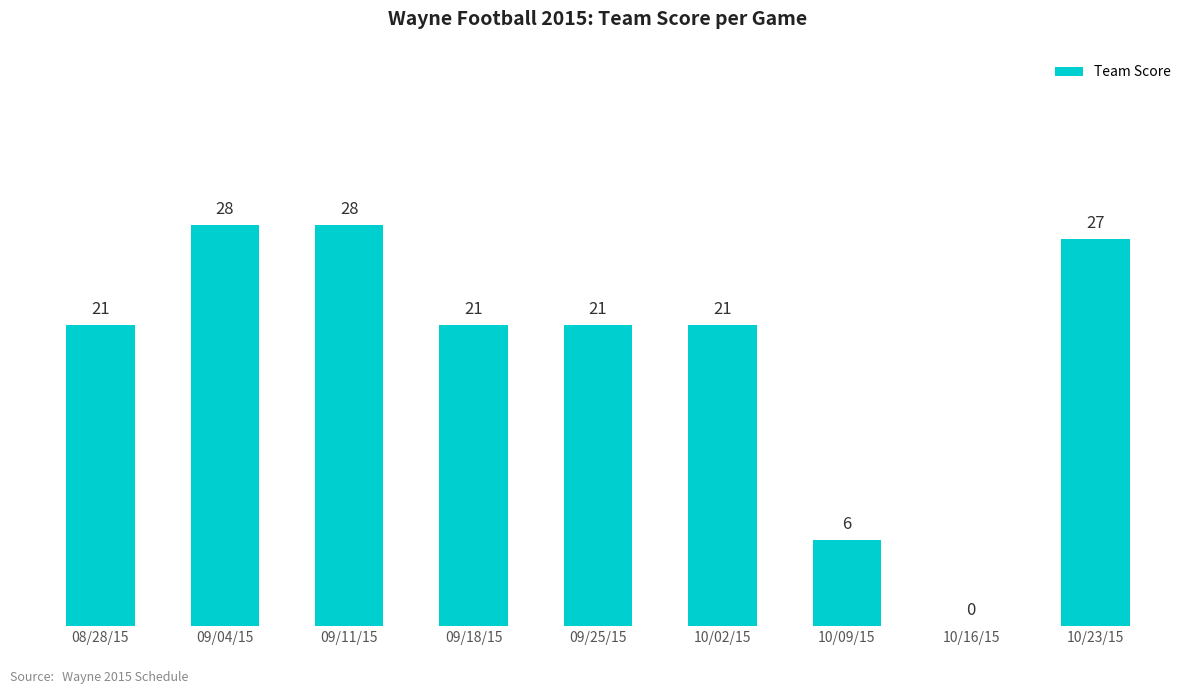

What is the sum of the values at 09/25/15 and 09/11/15?

49